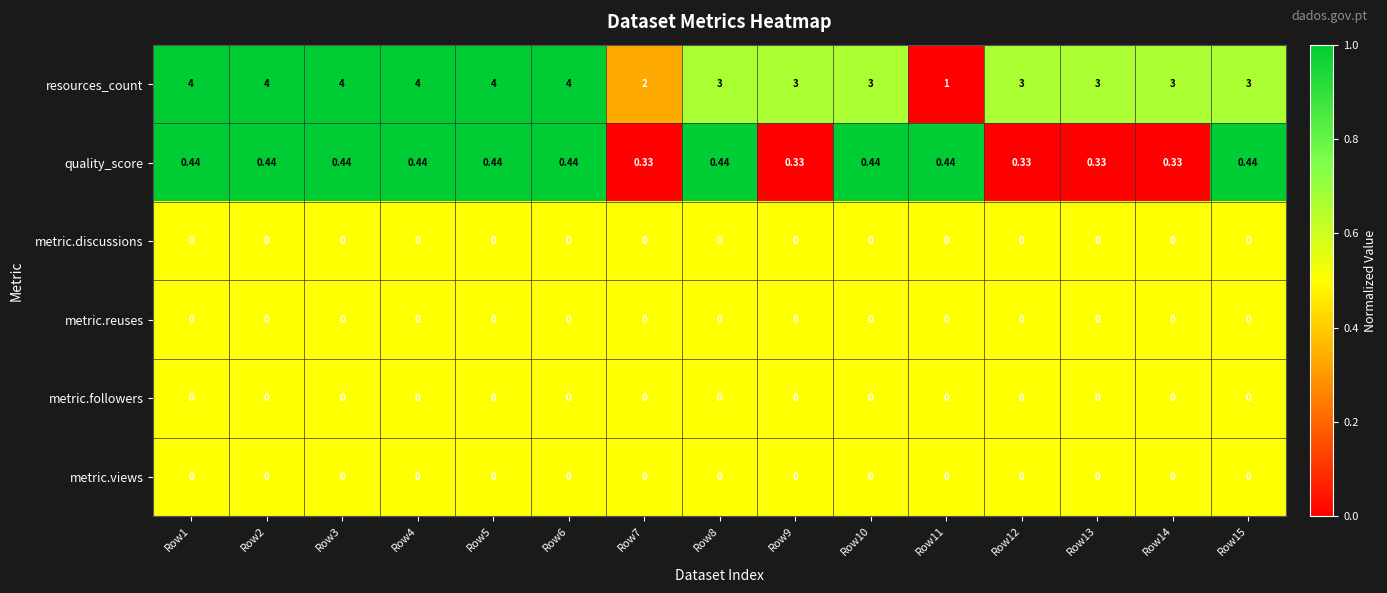

Is the value of resources_count at Row4 greater than the value of metric.views at Row2?

Yes